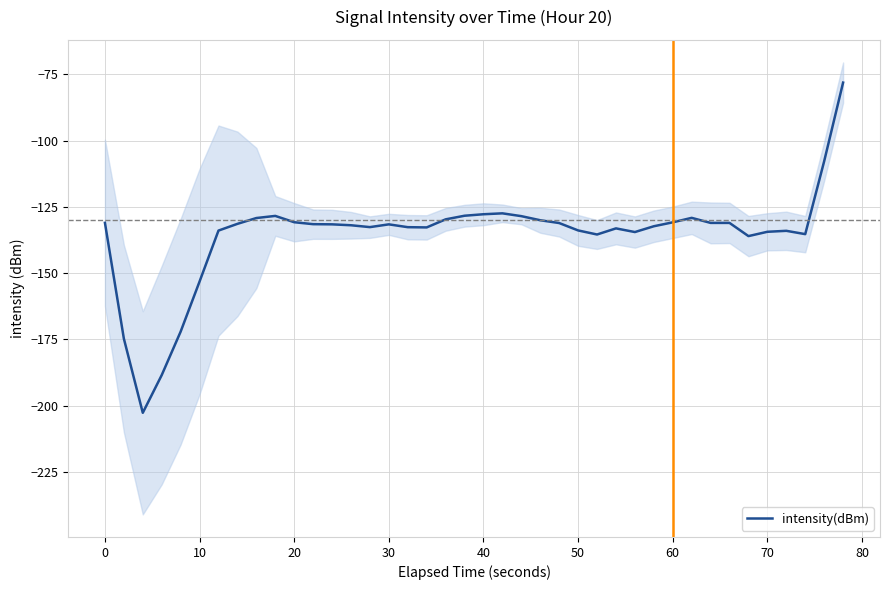

How many points are higher than both their immediate neighbors (excluding endpoints)?

6